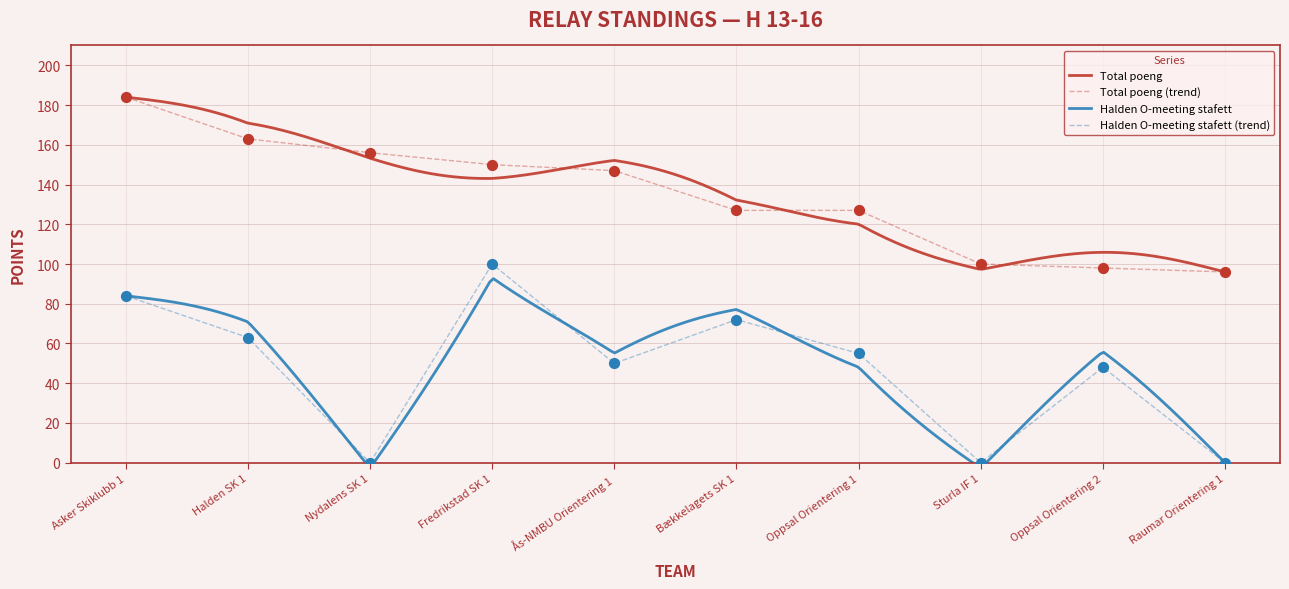

Which series has the largest total across all categories?

Total poeng